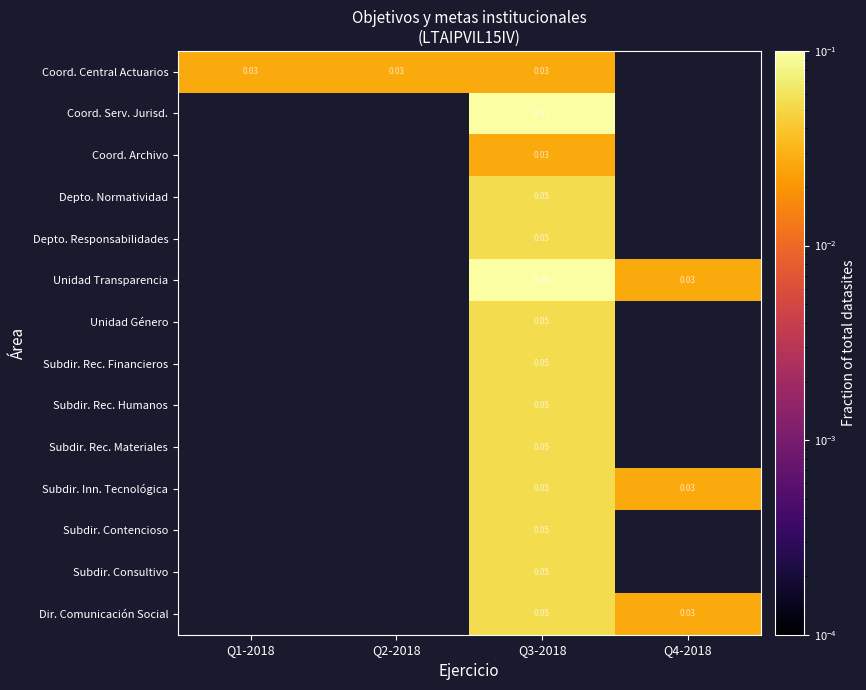

At how many categories does at least one series exceed 0?

4